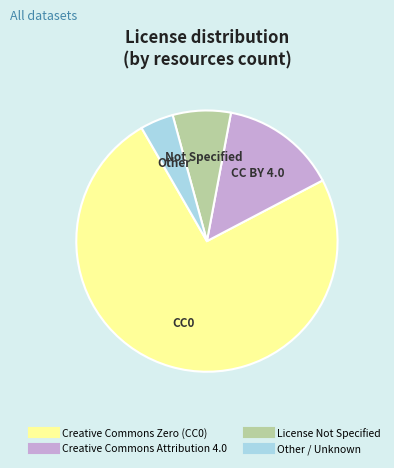

Which has a higher value, Other / Unknown or License Not Specified?

License Not Specified